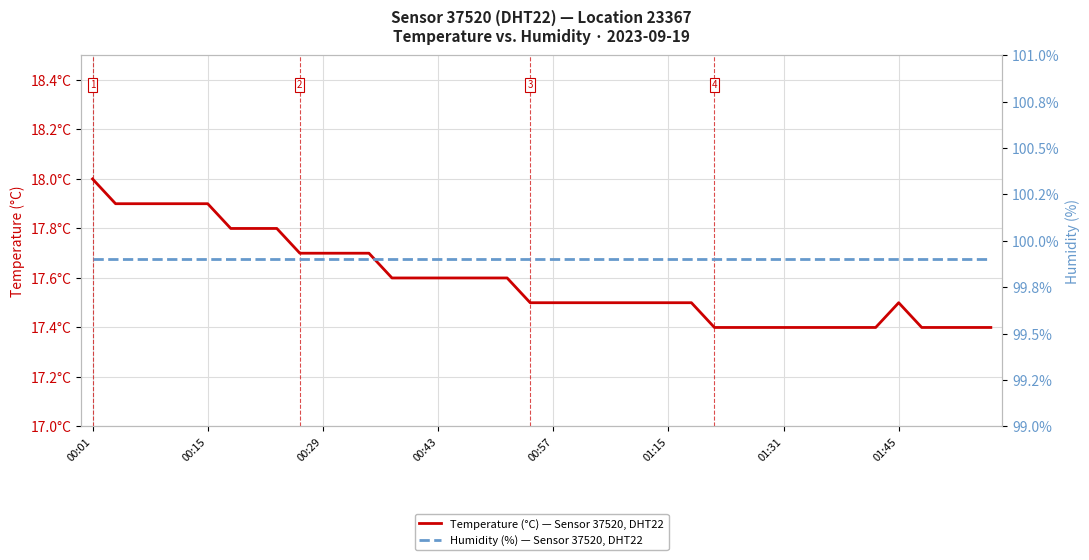

How many distinct data groups are displayed?

2